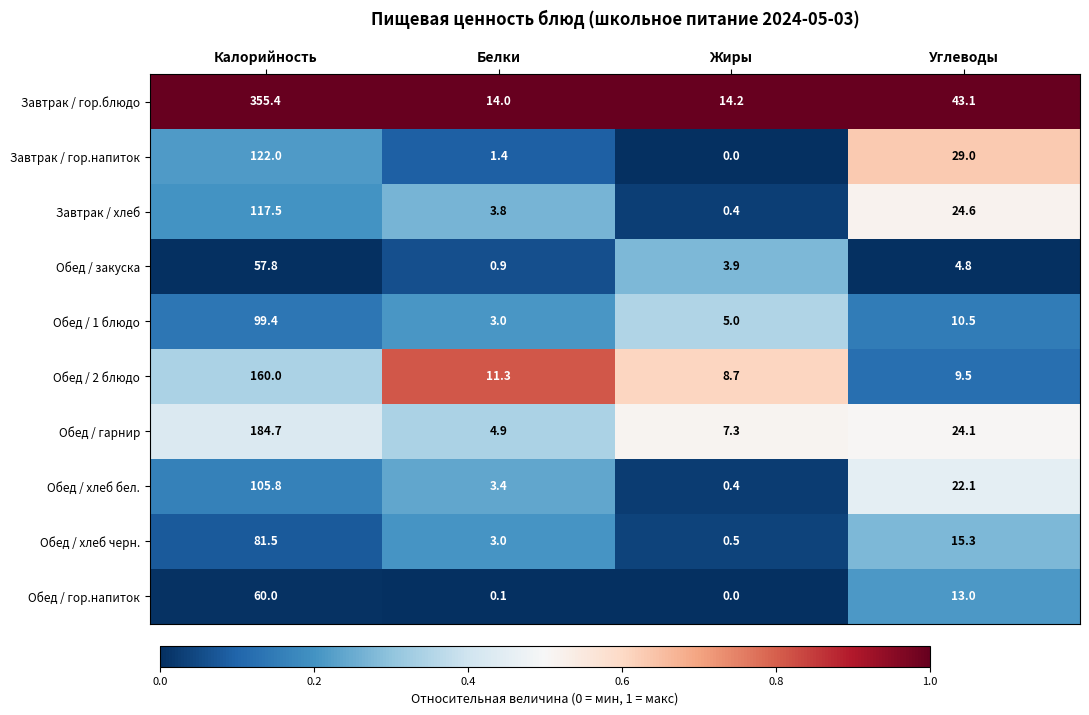

Read the Обед / 2 блюдо value at Белки.

11.3